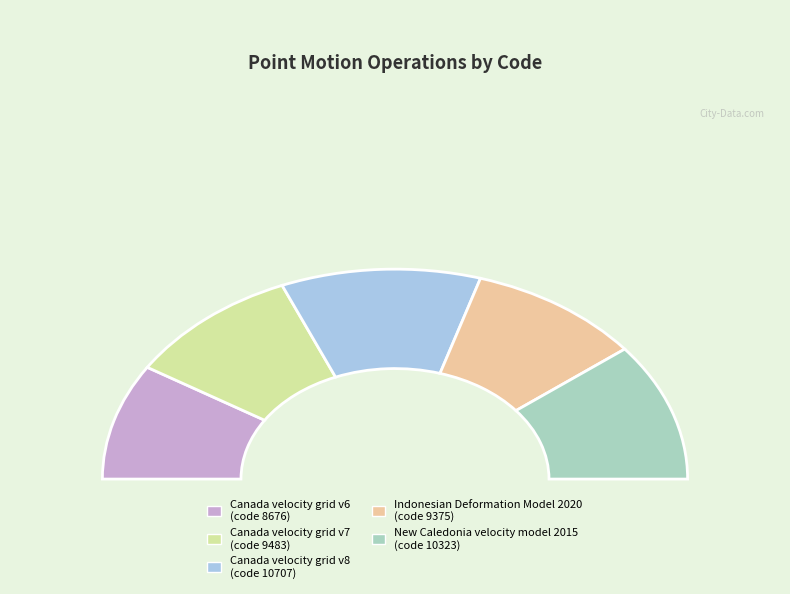

Which category has the smallest portion of the pie?

Canada velocity grid v6